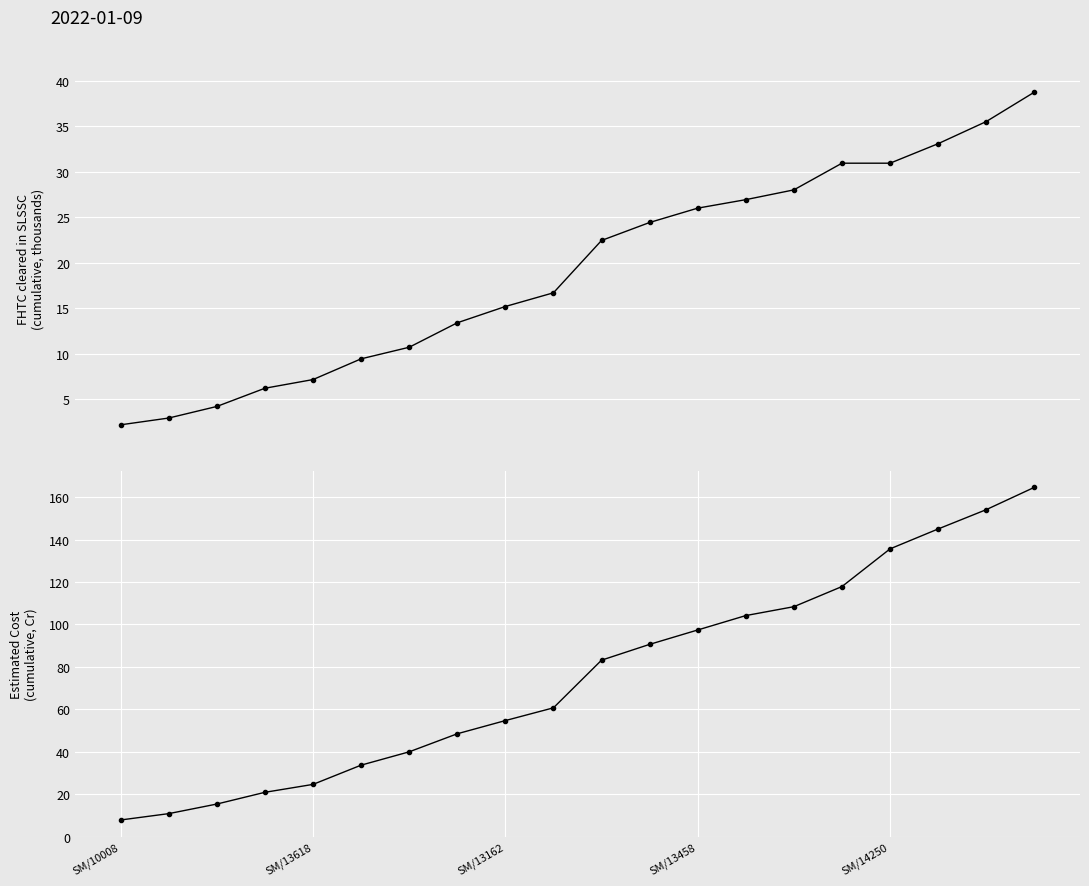

What is the average value of the Estimated Cost series?

75.9